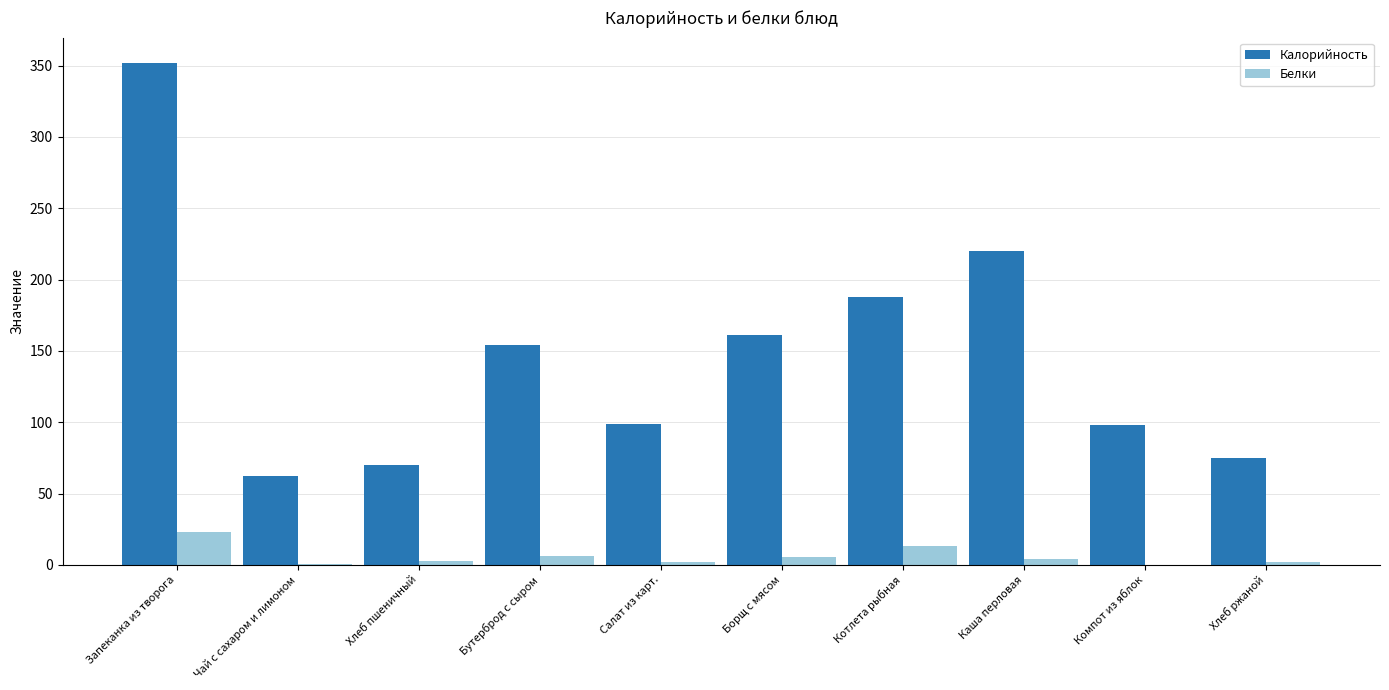

Is it true that Белки equals 0.2 at Компот из яблок?

True